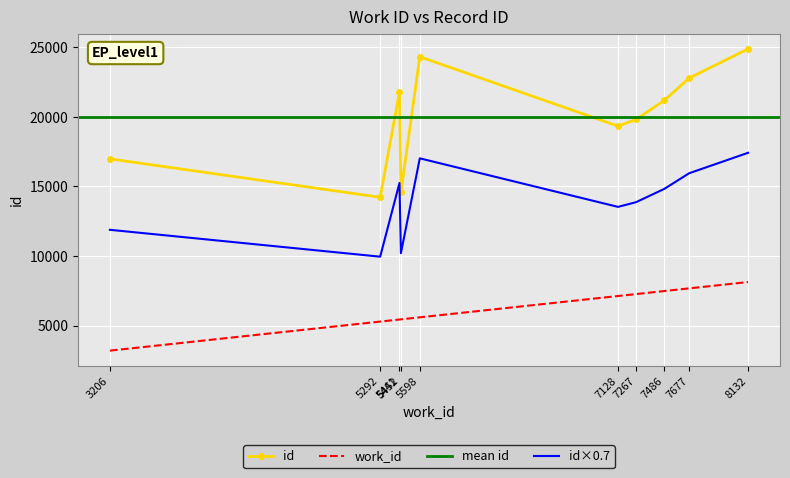

What is the lowest value of the id×0.7 series?

9952.6